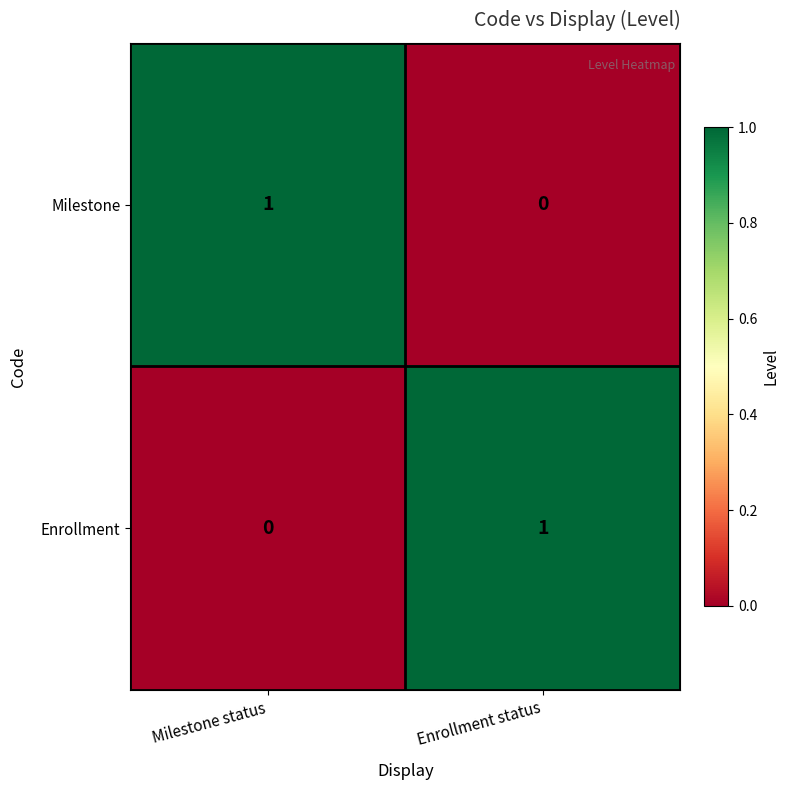

At which label is Enrollment closest to 0?

Milestone status